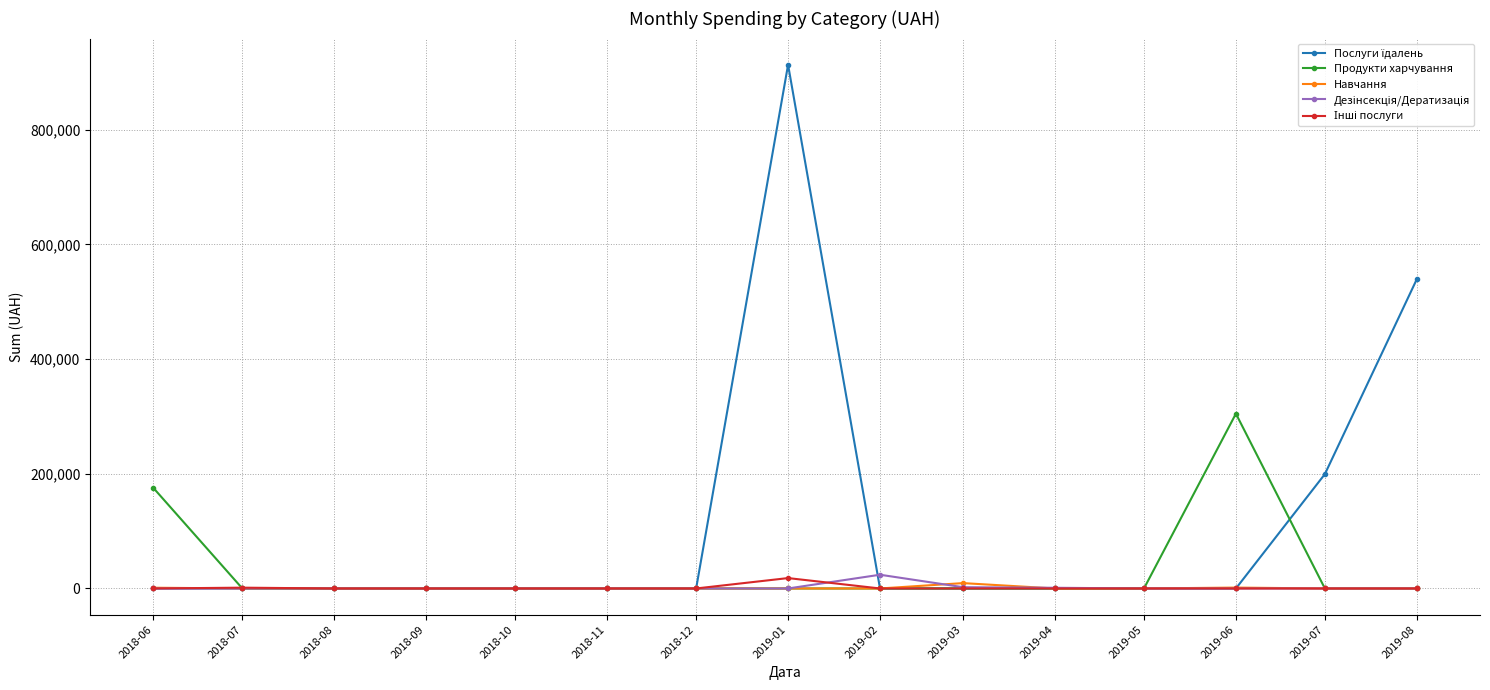

What is the total value across all series at 2019-04?

1219.2